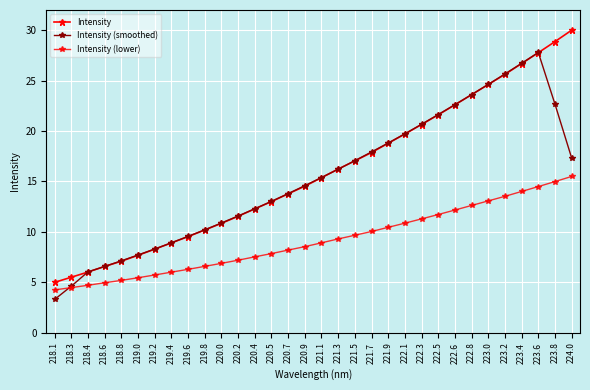

Is this an area chart (filled region under the line)?

No